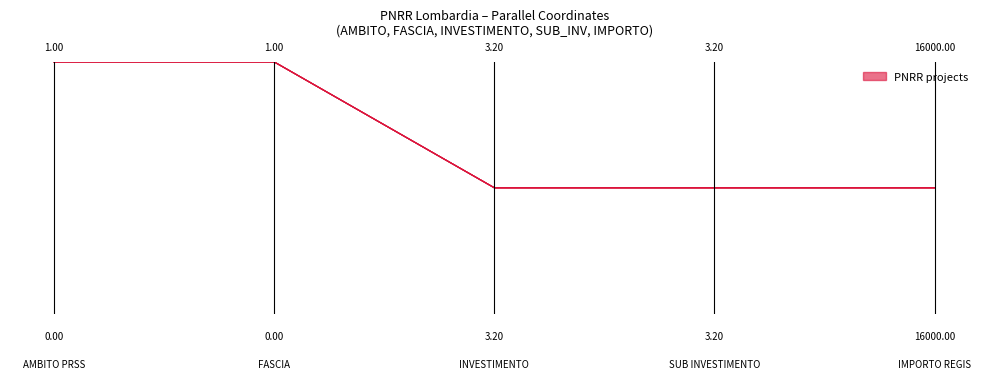

What is the value of the 3rd point from the left?

0.5